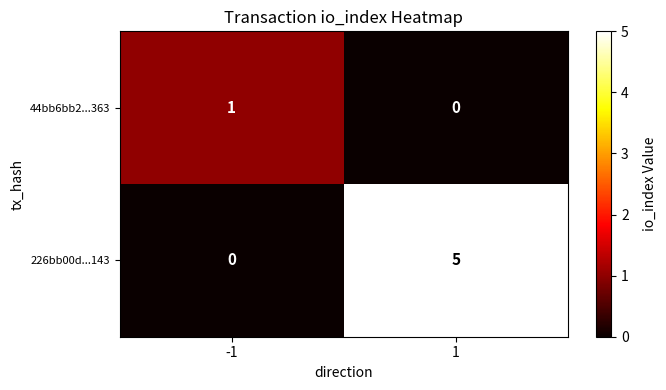

Is the value of 226bb00d...143 at -1 greater than the value of 44bb6bb2...363 at -1?

No